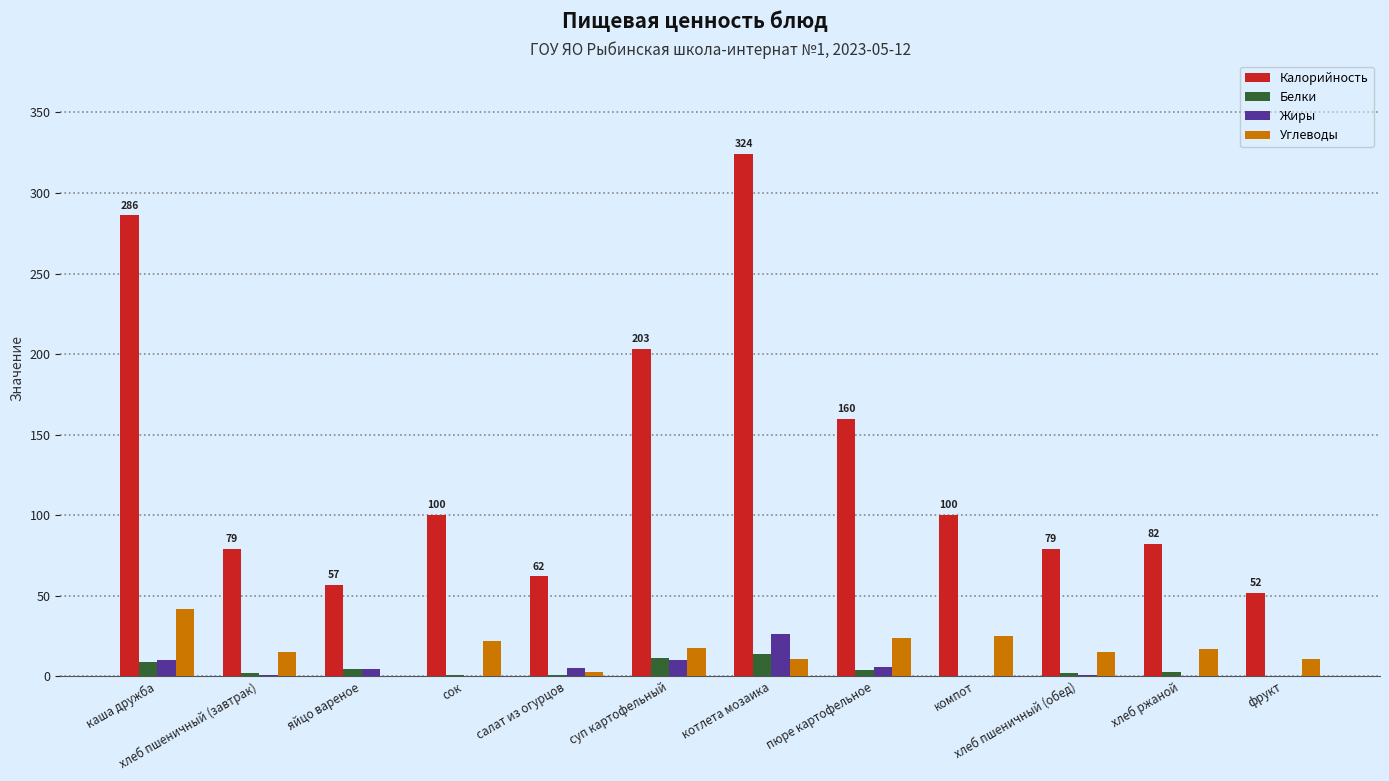

Which series has the largest total across all categories?

Калорийность